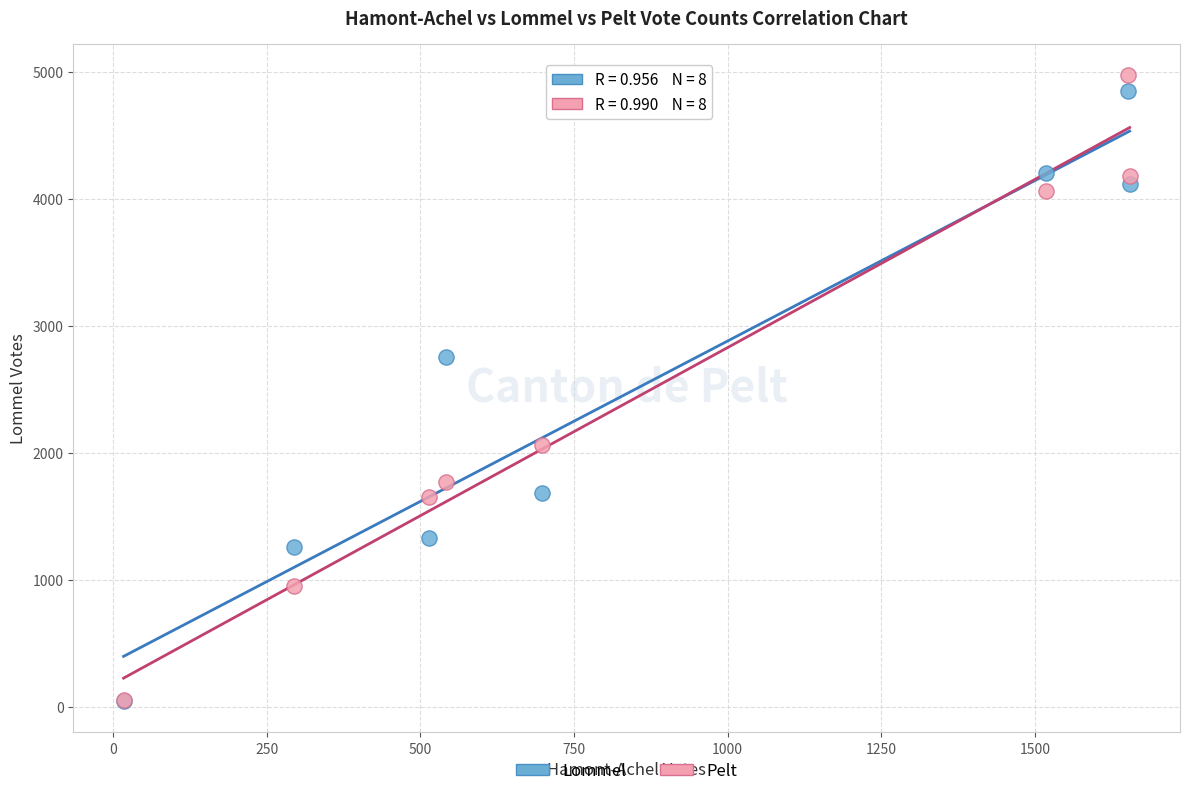

Which series reaches the maximum Y coordinate?

Pelt